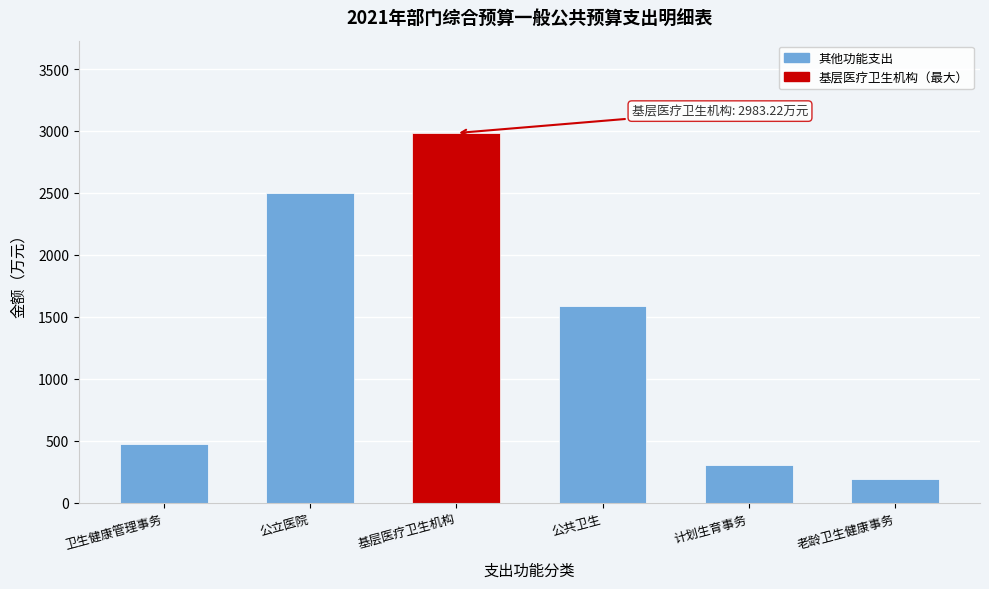

Reading left to right, extract all data points from this chart.

卫生健康管理事务=471.1	公立医院=2501.7	基层医疗卫生机构=2983.2	公共卫生=1591.5	计划生育事务=305.7	老龄卫生健康事务=190.3